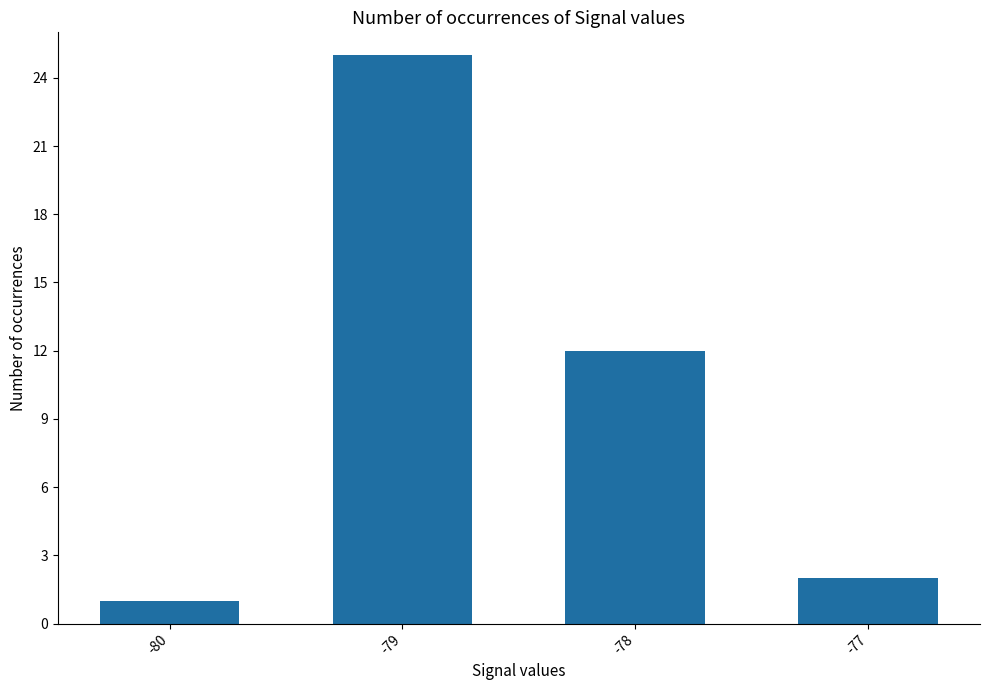

Rank the categories by value from highest to lowest.

-79, -78, -77, -80